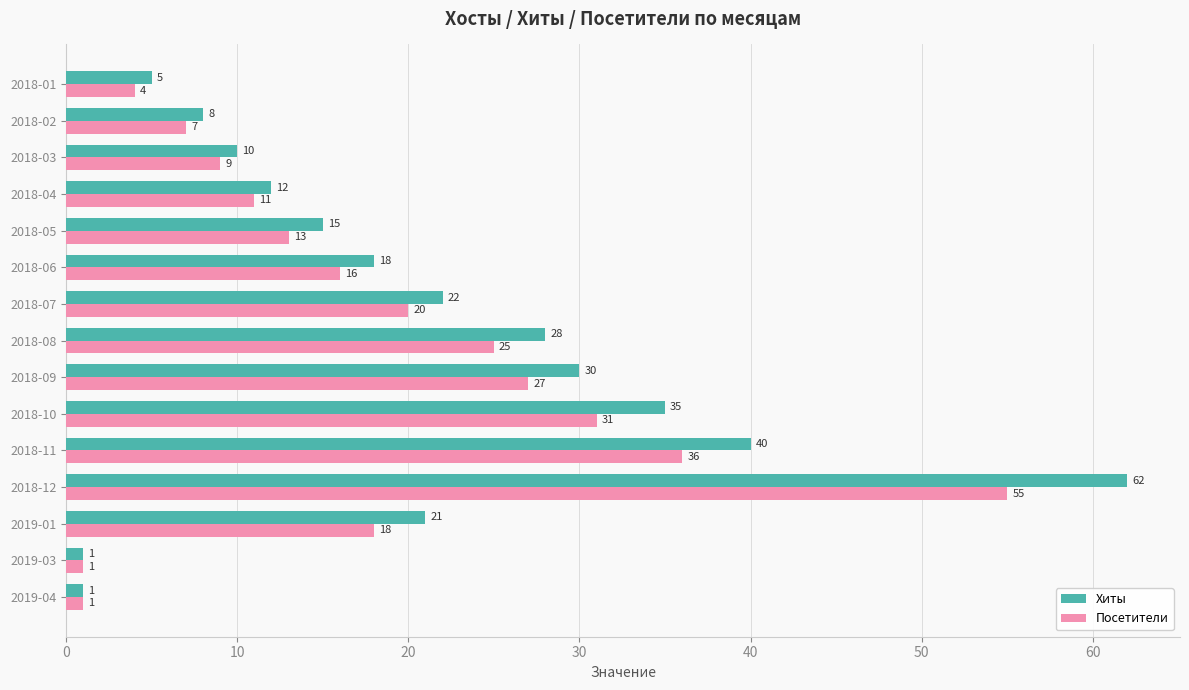

Is the value of Посетители at 2018-02 greater than the value of Хиты at 2018-01?

Yes